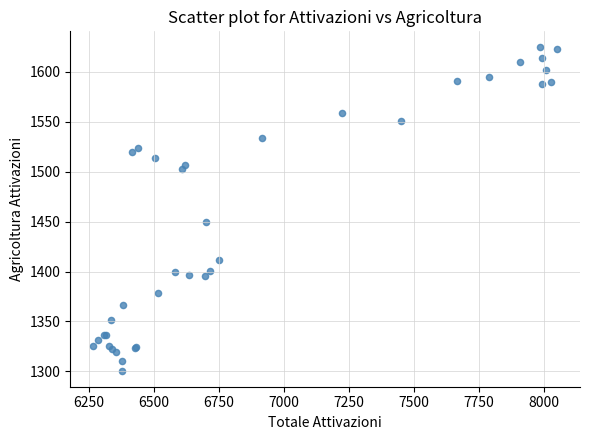

What Y value in the scatter plot is closest to 1462?

1449.9